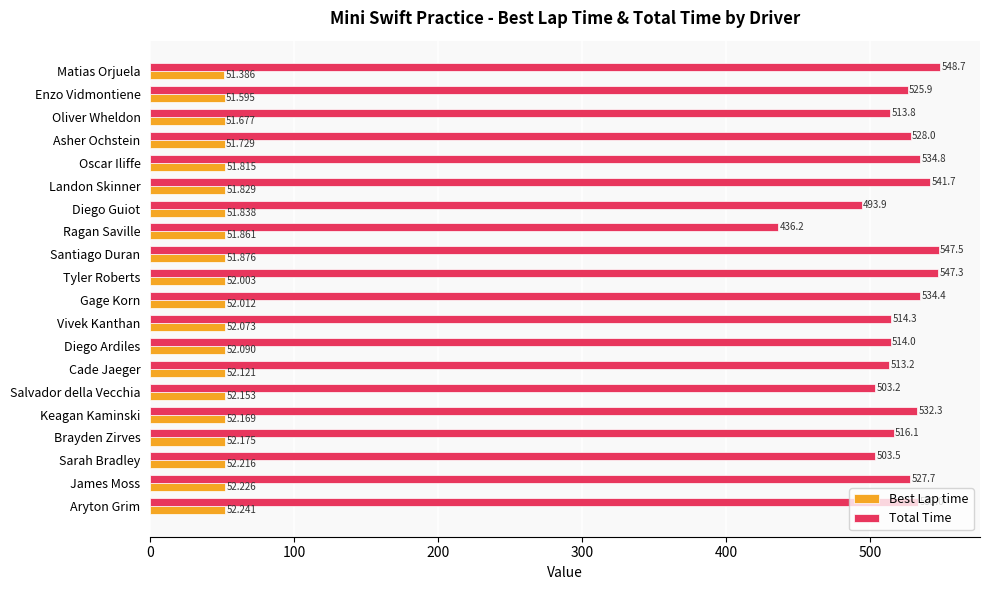

What is the minimum value shown in the chart?

51.4